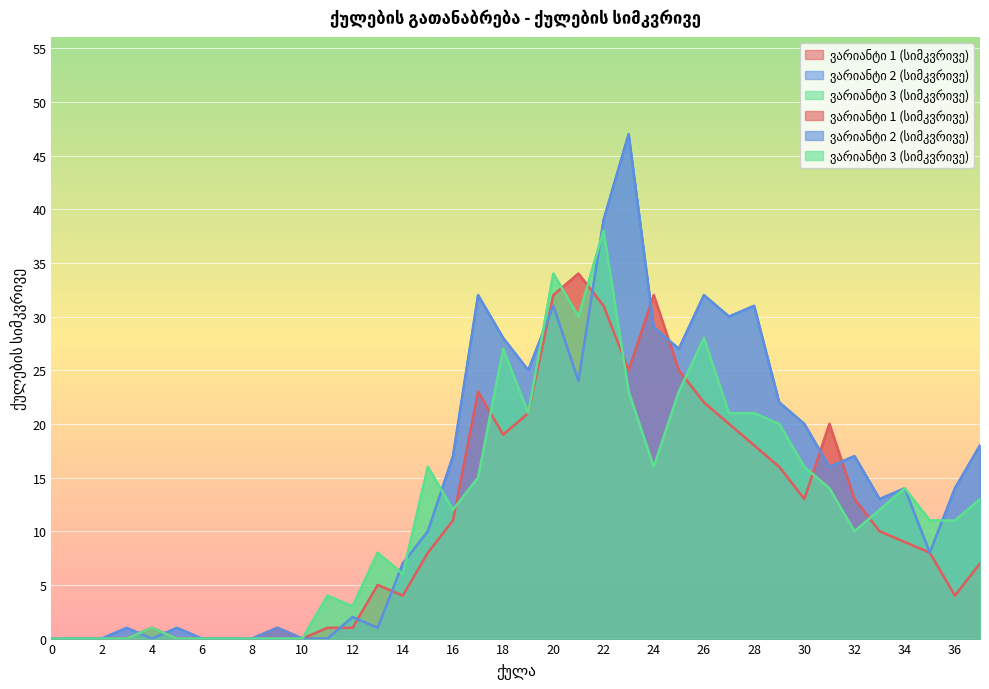

Is it true that ვარიანტი 3 (სიმკვრივე) equals 3 at 12?

True